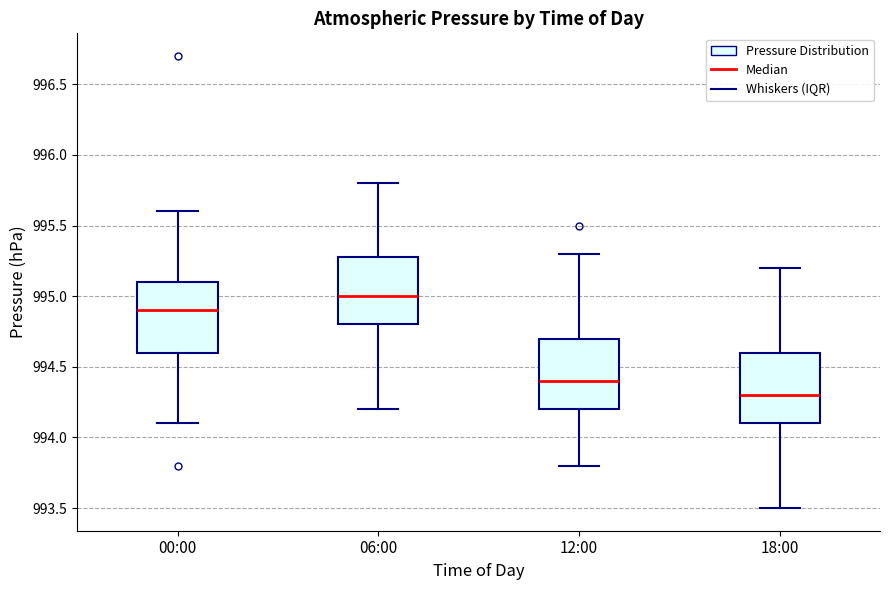

Where is the lower edge of the box for 18:00 on the y-axis? The values are not printed on the chart, so give them approximately, as read against the axis.

994.1